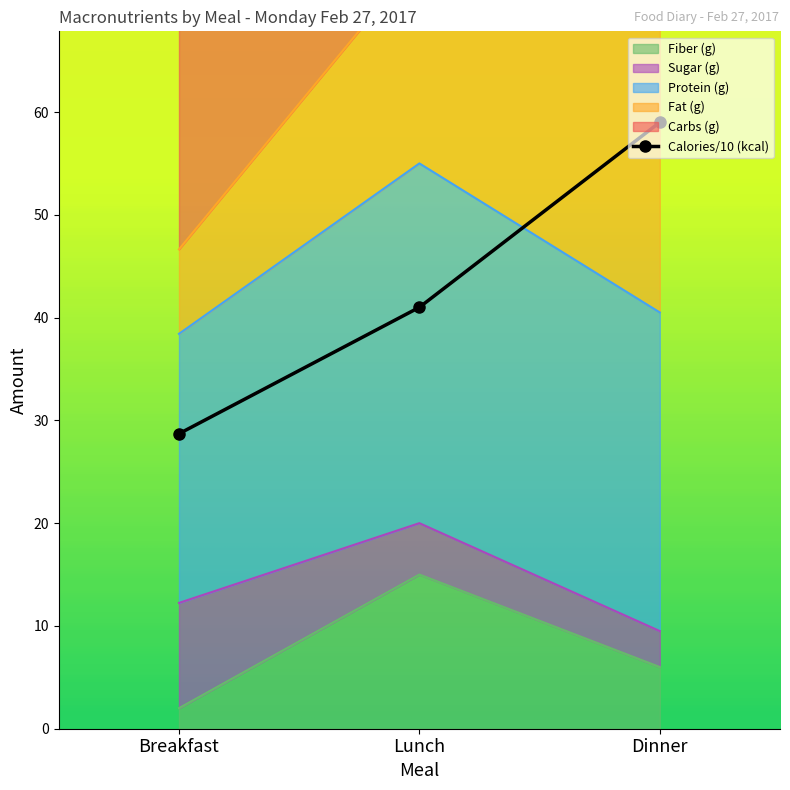

How many data points in Fiber (g) are less than 6?

1